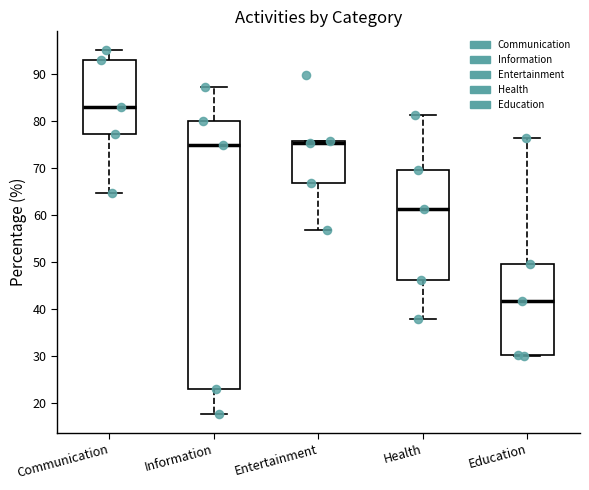

Comparing the boxes themselves (not the whiskers), which one is the tallest?

Information